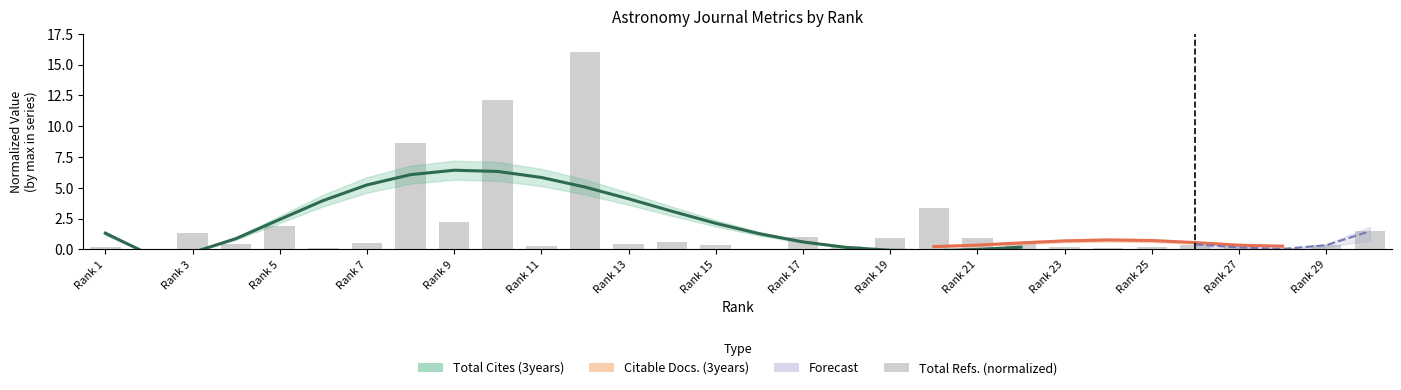

What is the sum of all values?

55.7